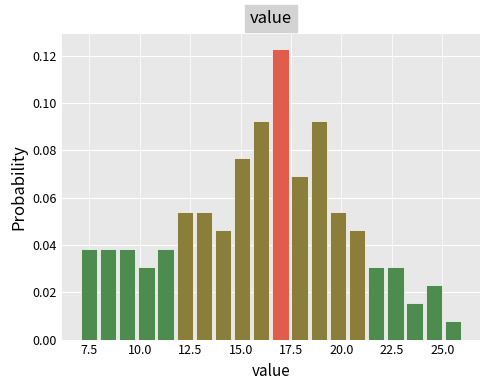

Around what value on the x-axis is the tallest bar? Give the approximate position of its centre, as read against the axis.

17.0